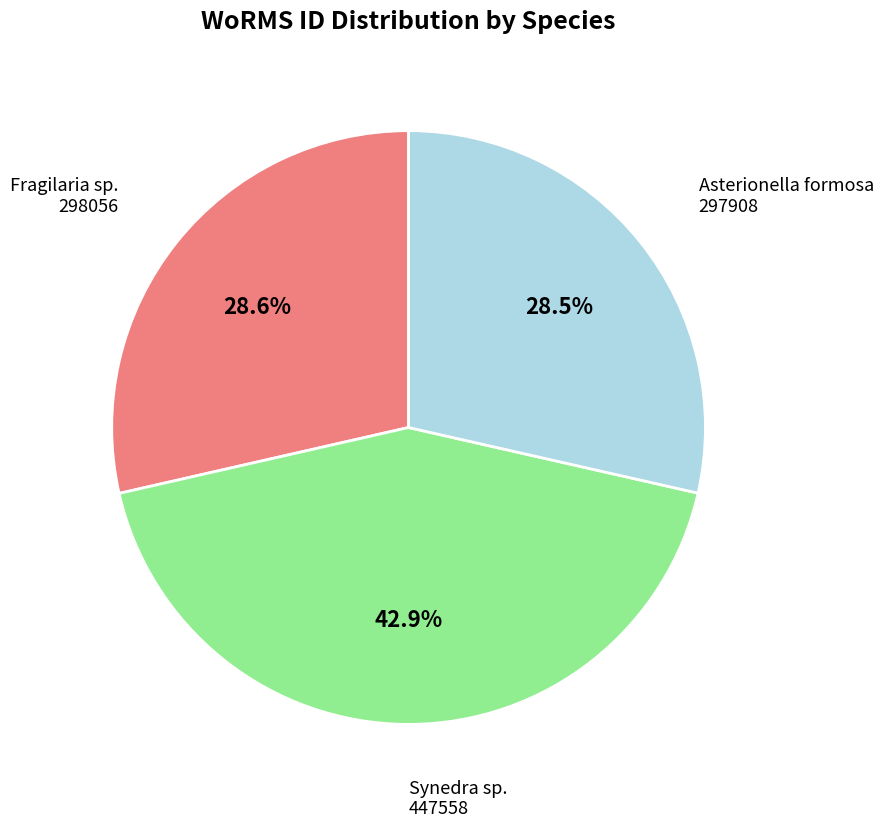

Does any single category account for the majority?

No